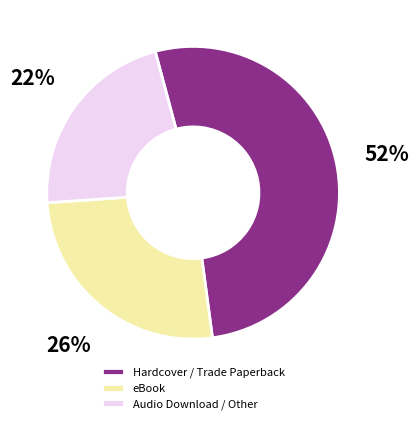

Between eBook and Hardcover / Trade Paperback, which is larger?

Hardcover / Trade Paperback